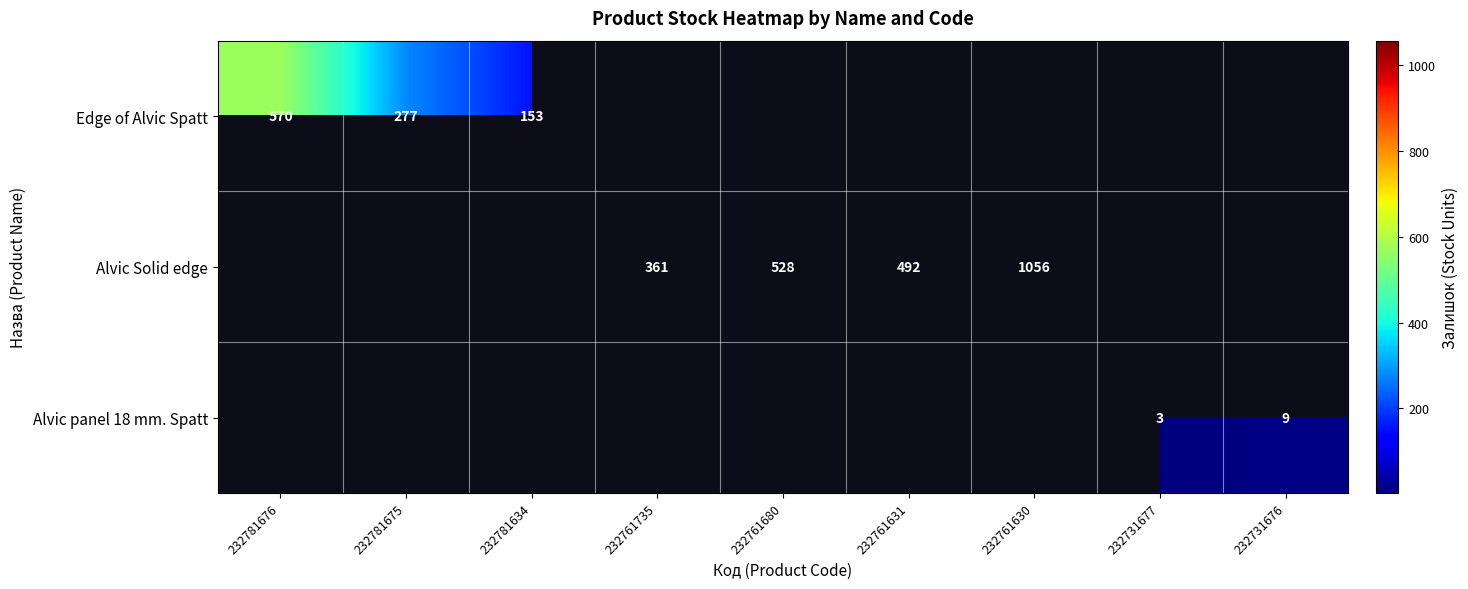

Is it true that Edge of Alvic Spatt equals 153 at 232781634?

True